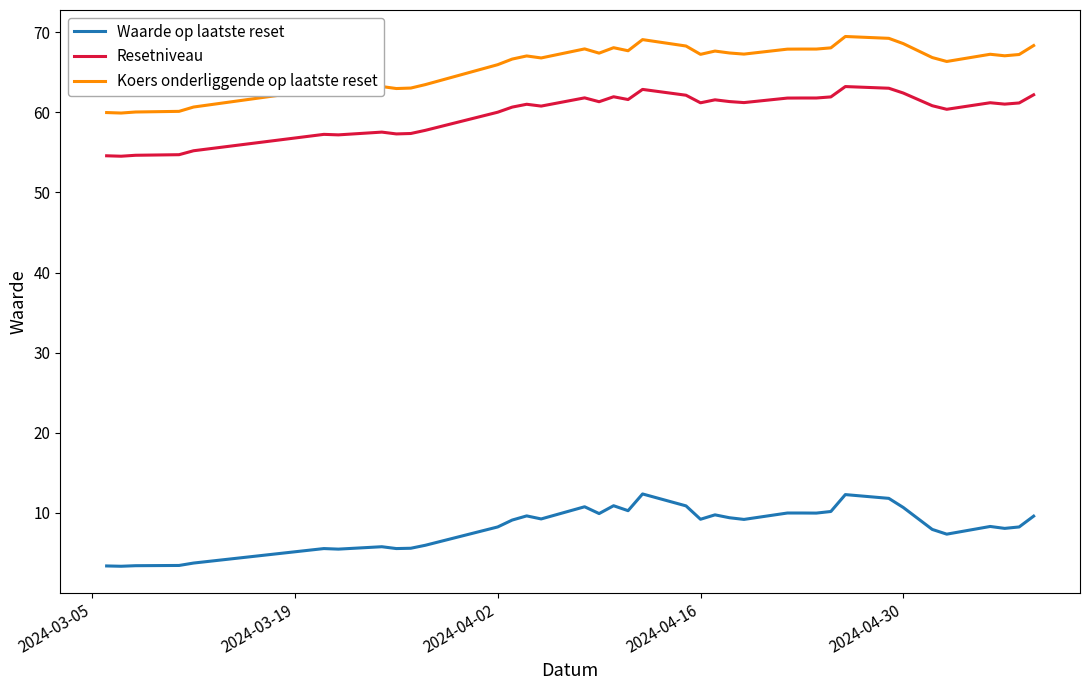

List the series in order of their peak value, highest first.

Koers onderliggende op laatste reset, Resetniveau, Waarde op laatste reset